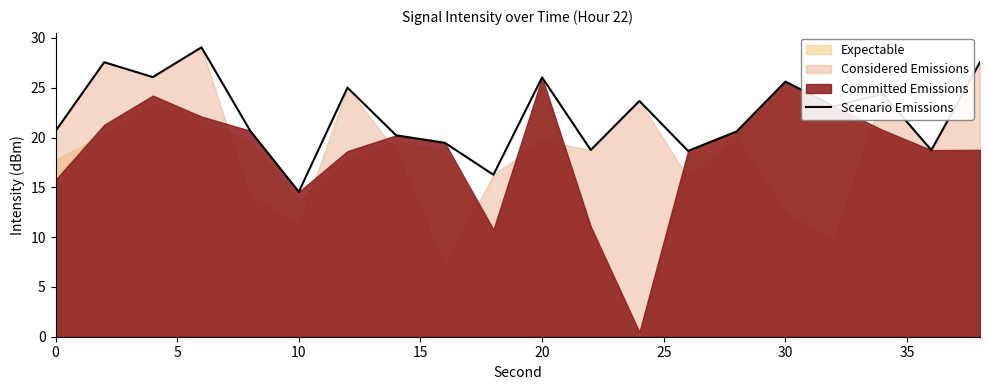

What is the value of the 1st point from the left?

20.7